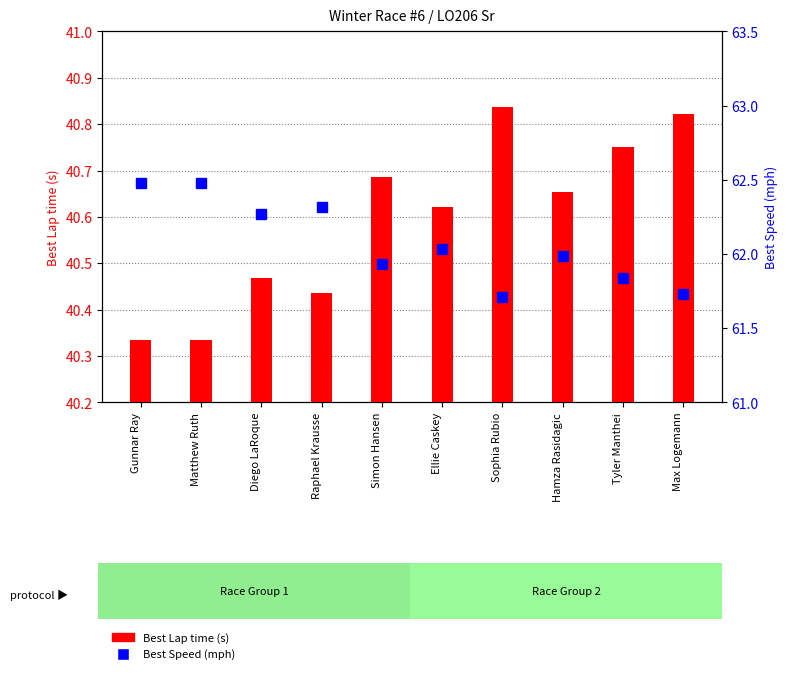

What is the average value of the Best Speed series?

62.1